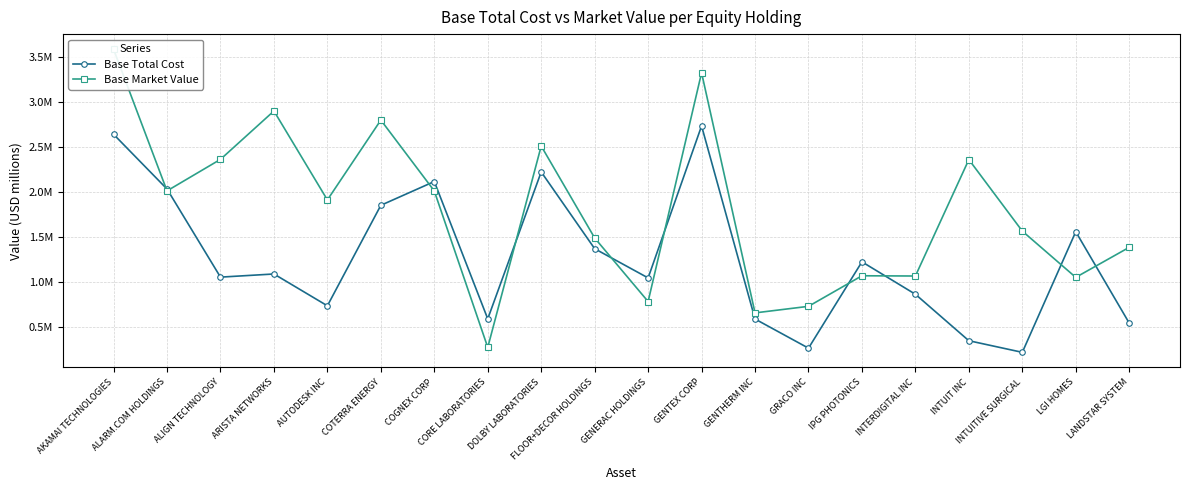

Reading right to left, extract all data points from this chart.

Base Total Cost: LANDSTAR SYSTEM=0.5	LGI HOMES=1.6	INTUITIVE SURGICAL=0.2	INTUIT INC=0.3	INTERDIGITAL INC=0.9	IPG PHOTONICS=1.2	GRACO INC=0.3	GENTHERM INC=0.6	GENTEX CORP=2.7	GENERAC HOLDINGS=1.0	FLOOR+DECOR HOLDINGS=1.4	DOLBY LABORATORIES=2.2	CORE LABORATORIES=0.6	COGNEX CORP=2.1	COTERRA ENERGY=1.9	AUTODESK INC=0.7	ARISTA NETWORKS=1.1	ALIGN TECHNOLOGY=1.1	ALARM.COM HOLDINGS=2.0	AKAMAI TECHNOLOGIES=2.6
Base Market Value: LANDSTAR SYSTEM=1.4	LGI HOMES=1.1	INTUITIVE SURGICAL=1.6	INTUIT INC=2.4	INTERDIGITAL INC=1.1	IPG PHOTONICS=1.1	GRACO INC=0.7	GENTHERM INC=0.7	GENTEX CORP=3.3	GENERAC HOLDINGS=0.8	FLOOR+DECOR HOLDINGS=1.5	DOLBY LABORATORIES=2.5	CORE LABORATORIES=0.3	COGNEX CORP=2.0	COTERRA ENERGY=2.8	AUTODESK INC=1.9	ARISTA NETWORKS=2.9	ALIGN TECHNOLOGY=2.4	ALARM.COM HOLDINGS=2.0	AKAMAI TECHNOLOGIES=3.6